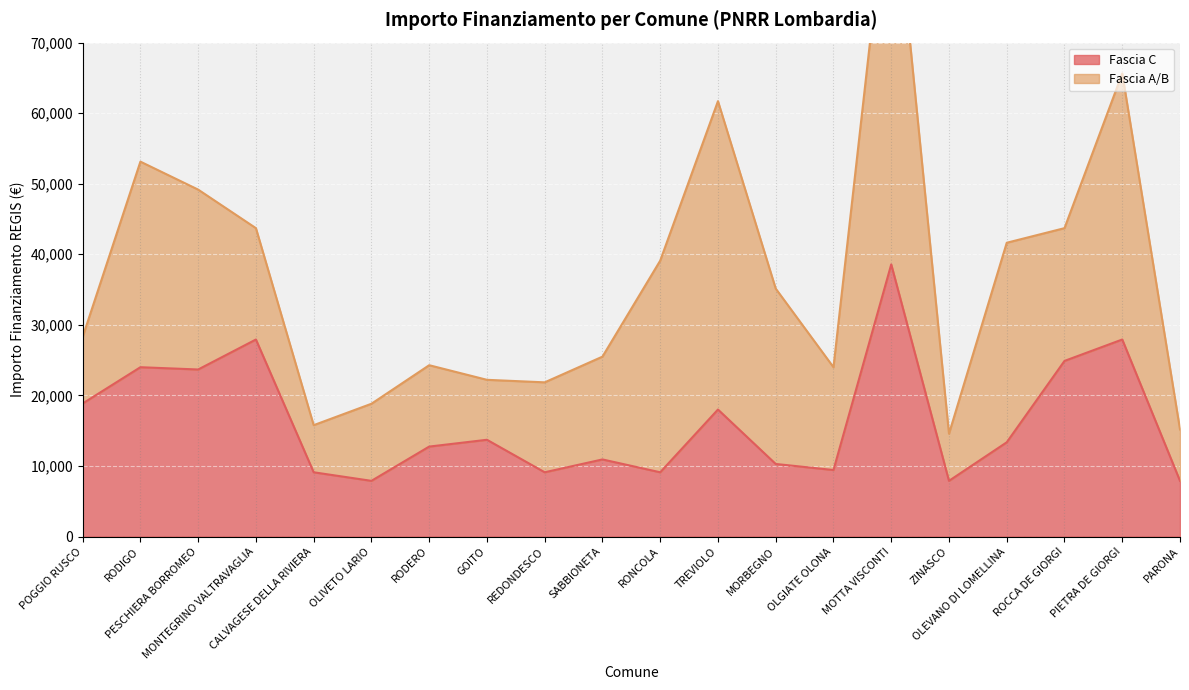

Reading left to right, extract all data points from this chart.

POGGIO RUSCO=18854	RODIGO=23996	PESCHIERA BORROMEO=23673	MONTEGRINO VALTRAVAGLIA=27922	CALVAGESE DELLA RIVIERA=9105	OLIVETO LARIO=7891	RODERO=12747	GOITO=13712	REDONDESCO=9105	SABBIONETA=10926	RONCOLA=9105	TREVIOLO=17997	MORBEGNO=10284	OLGIATE OLONA=9427	MOTTA VISCONTI=38565	ZINASCO=7891	OLEVANO DI LOMELLINA=13354	ROCCA DE GIORGI=24887	PIETRA DE GIORGI=27922	PARONA=7891